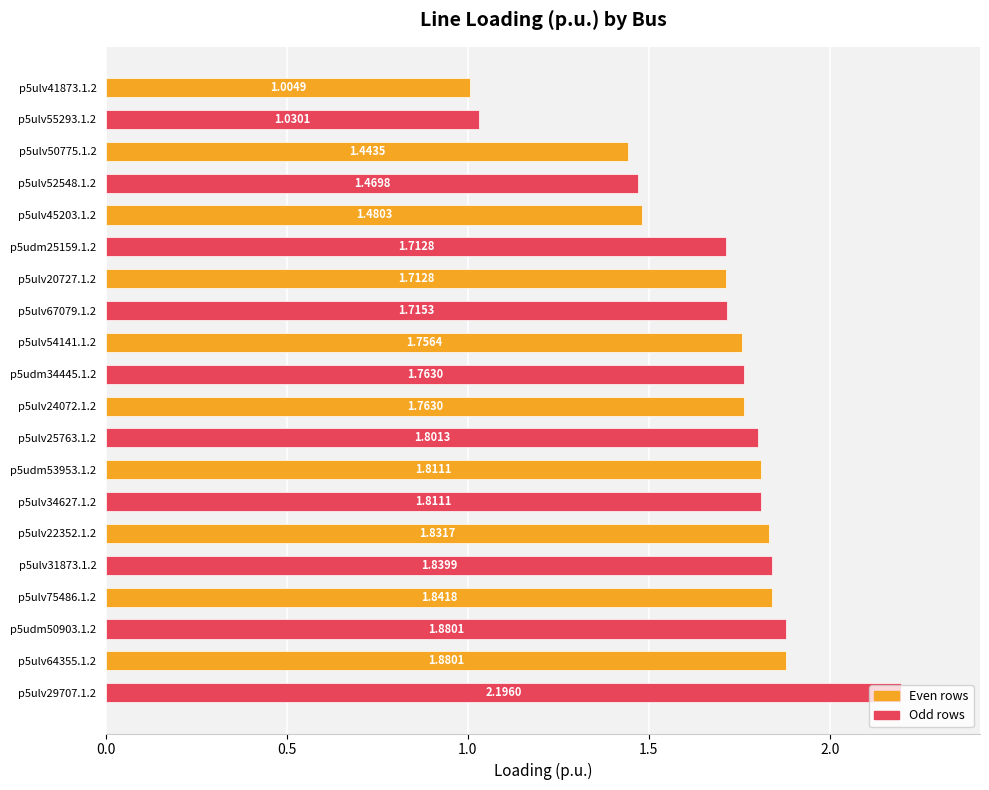

Approximately how many times larger is the value at p5ulv52548.1.2 compared to p5ulv75486.1.2?

0.8